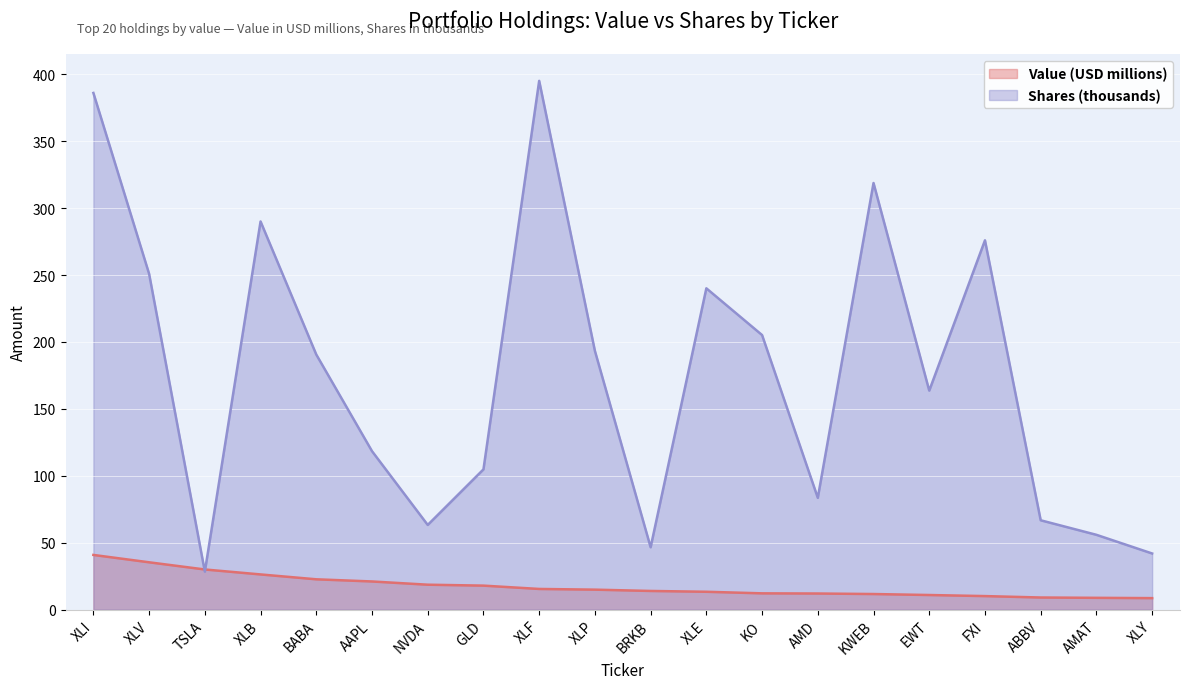

What value does the Value (USD) series have at AAPL?

21.0